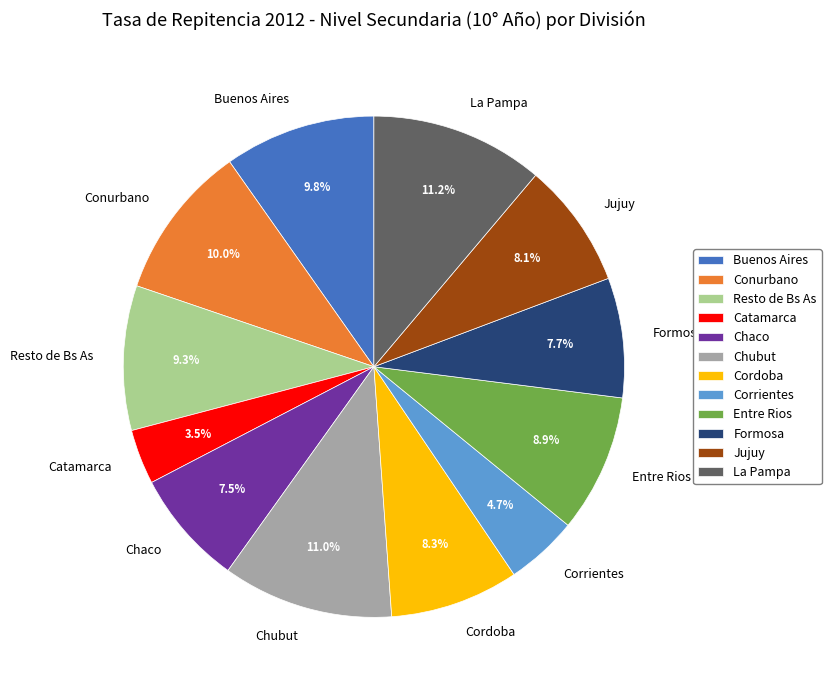

To the nearest percent, what portion does Formosa represent?

8%